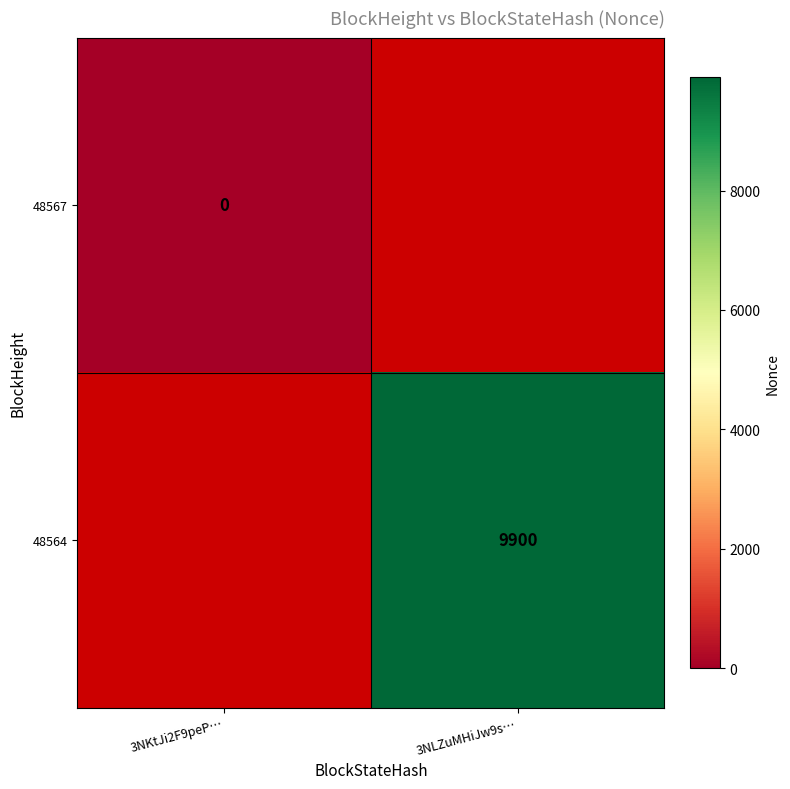

Is it true that 48564 equals 9900 at 3NLZuMHiJw9s…?

True